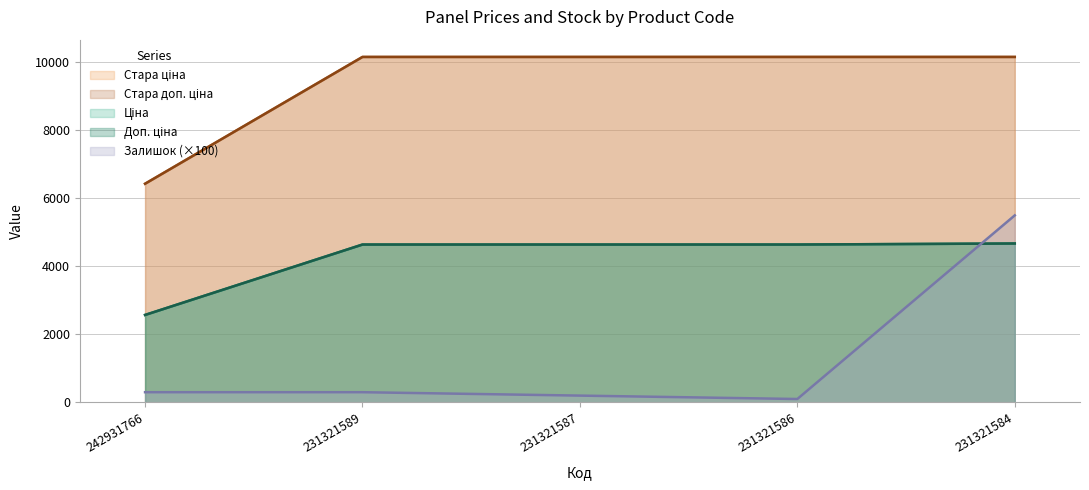

What is the minimum value shown in the chart?

100.0